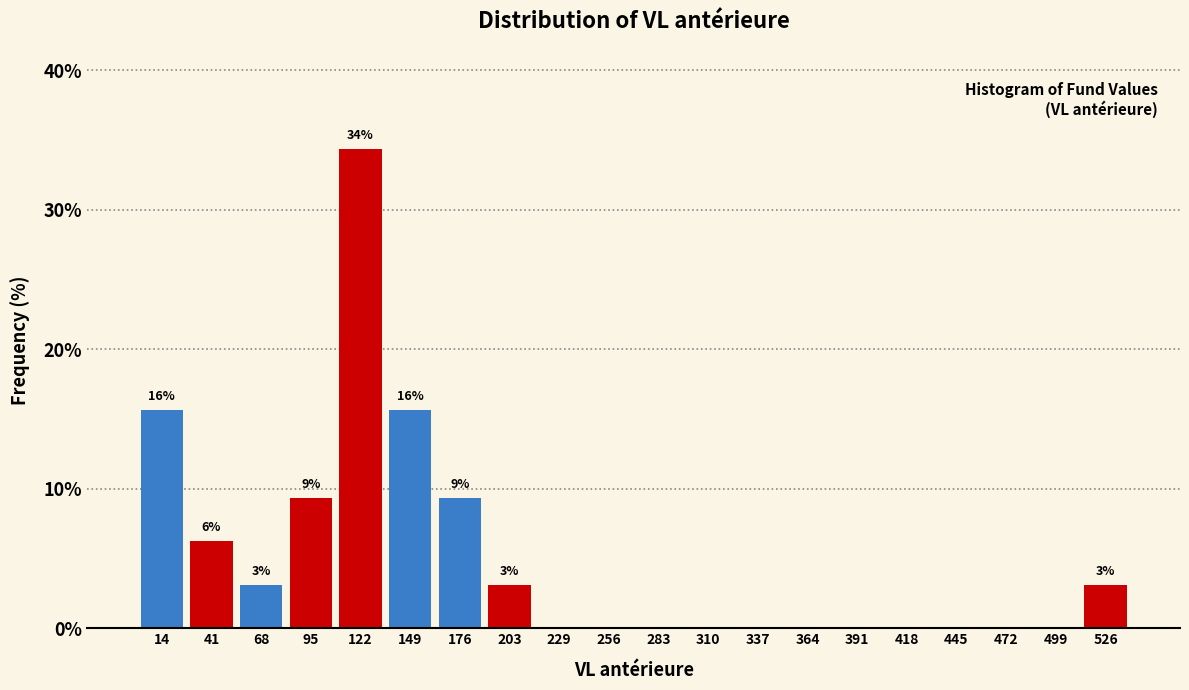

Which range on the x-axis has the tallest bar?

110 to 135